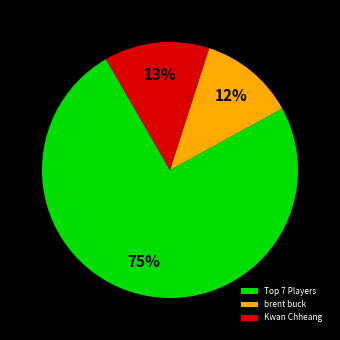

Is the sum of brent buck and Kwan Chheang greater than half?

No